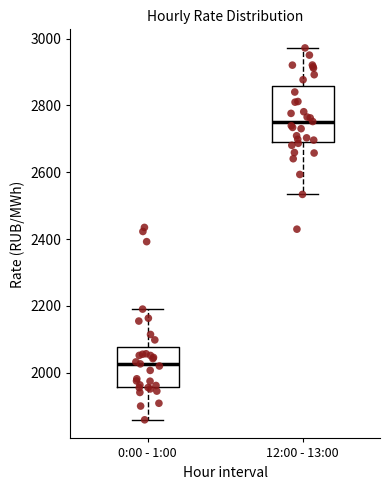

Which box has the lowest median line?

0:00 - 1:00